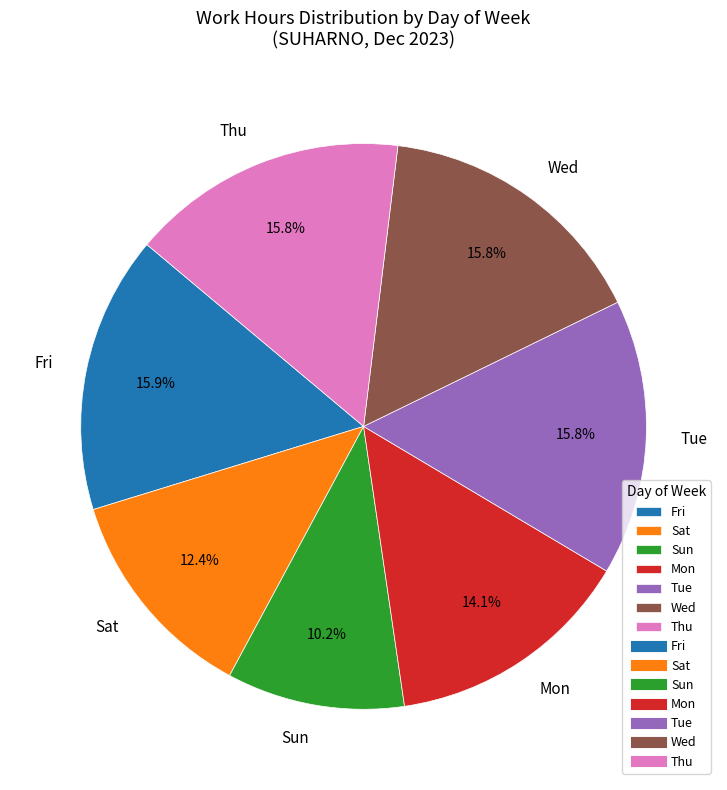

Which category has the smallest portion of the pie?

Sun